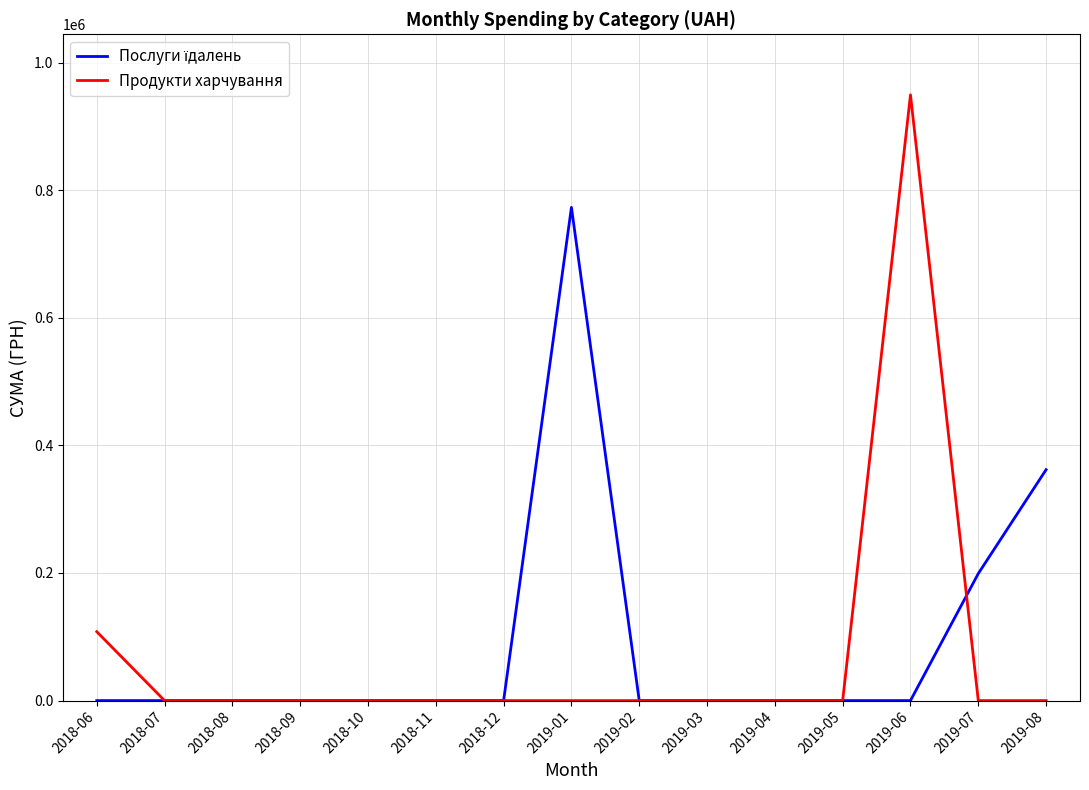

What is the total value across all series at 2019-08?

361959.0